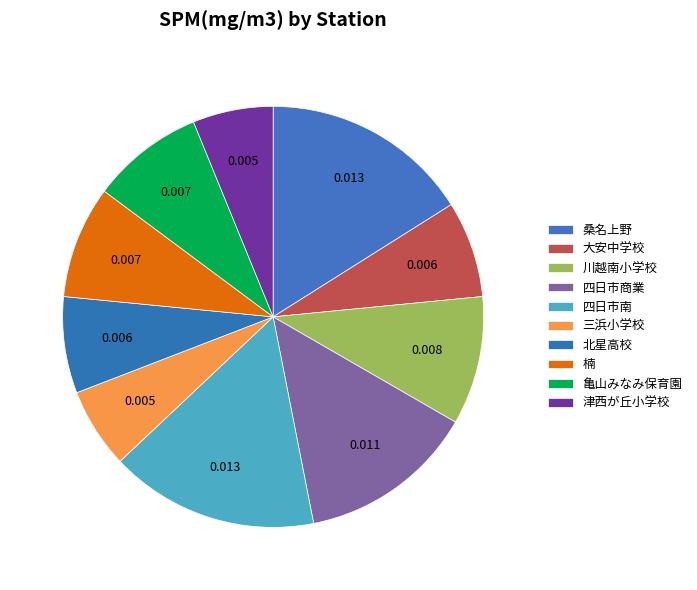

How many segments does this pie chart have?

10